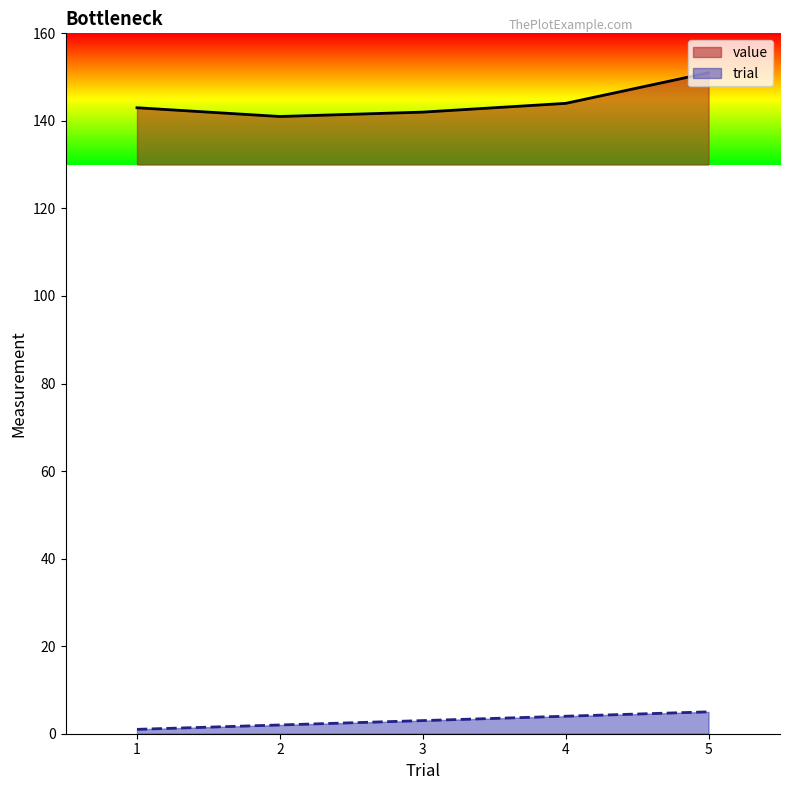

What is the difference between the maximum and minimum values in the value series?

10